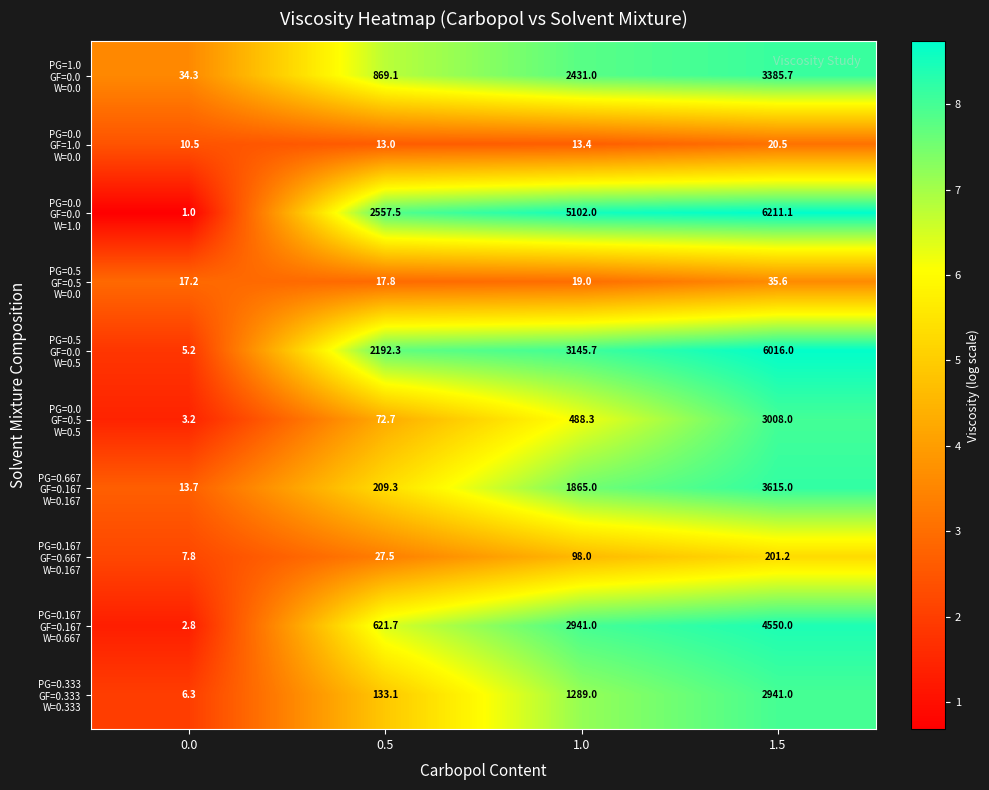

At which category is the sum across all series the highest?

1.5